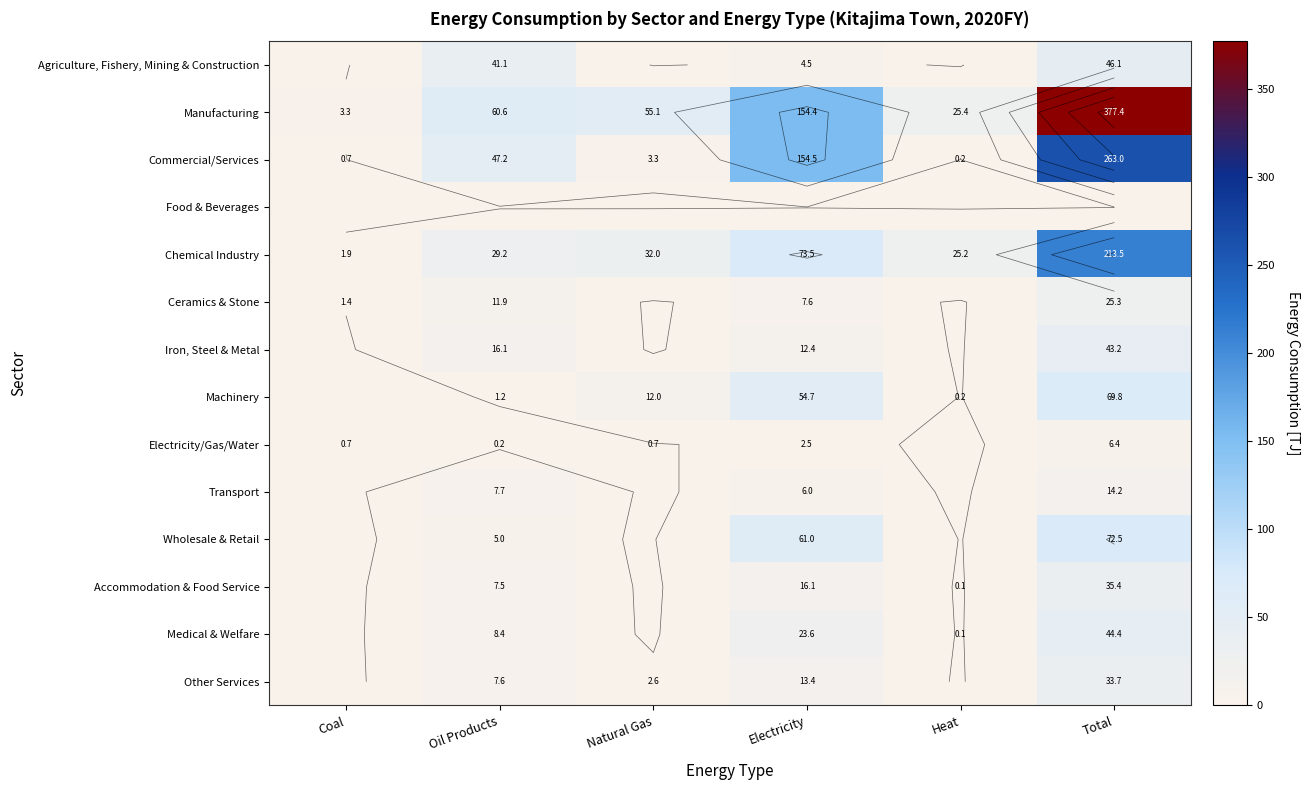

Is it true that Medical & Welfare equals 0.1 at Heat?

True